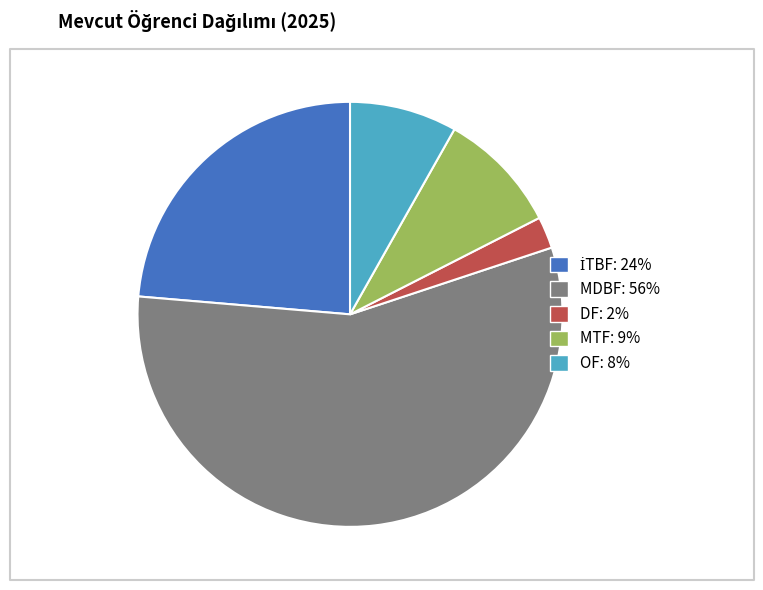

The MDBF slice represents 47% of the pie. True or false?

False